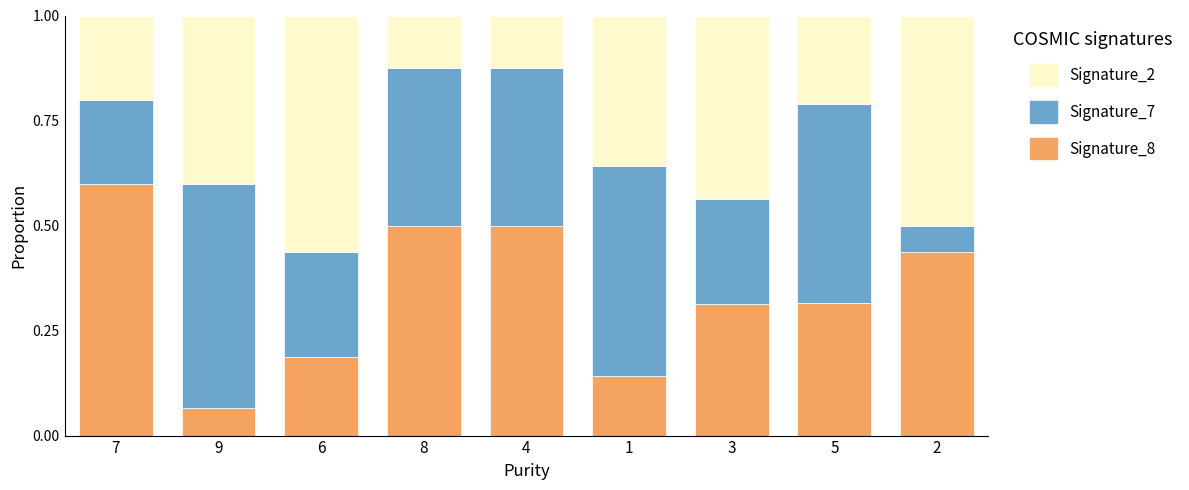

Which category has the highest value in the Signature_8 series?

7